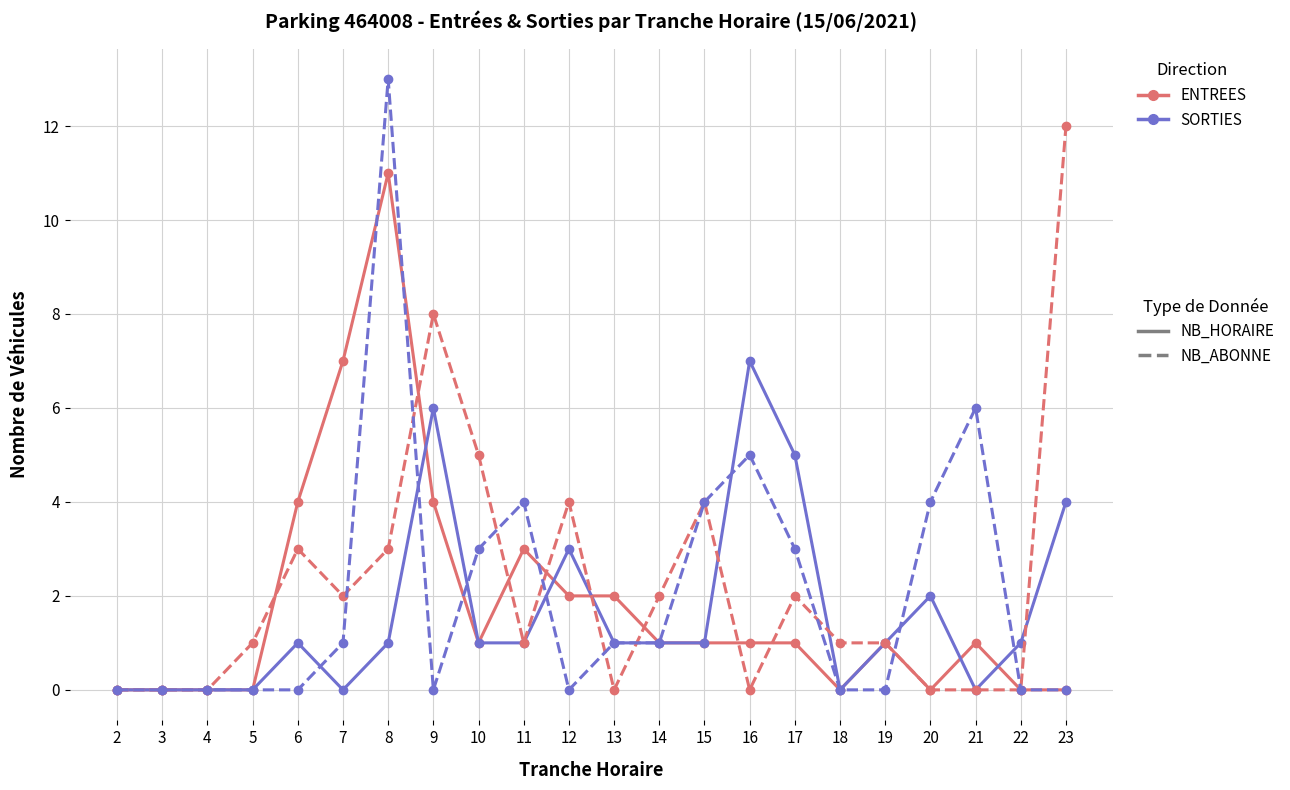

How many lines are shown in the chart?

4